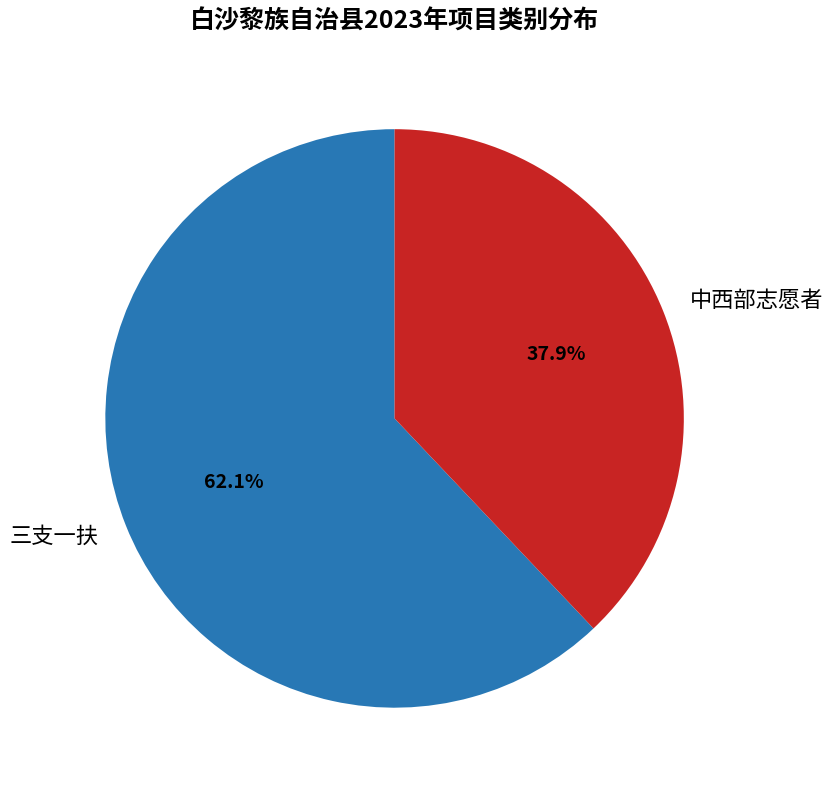

Which category has the biggest portion of the pie?

三支一扶